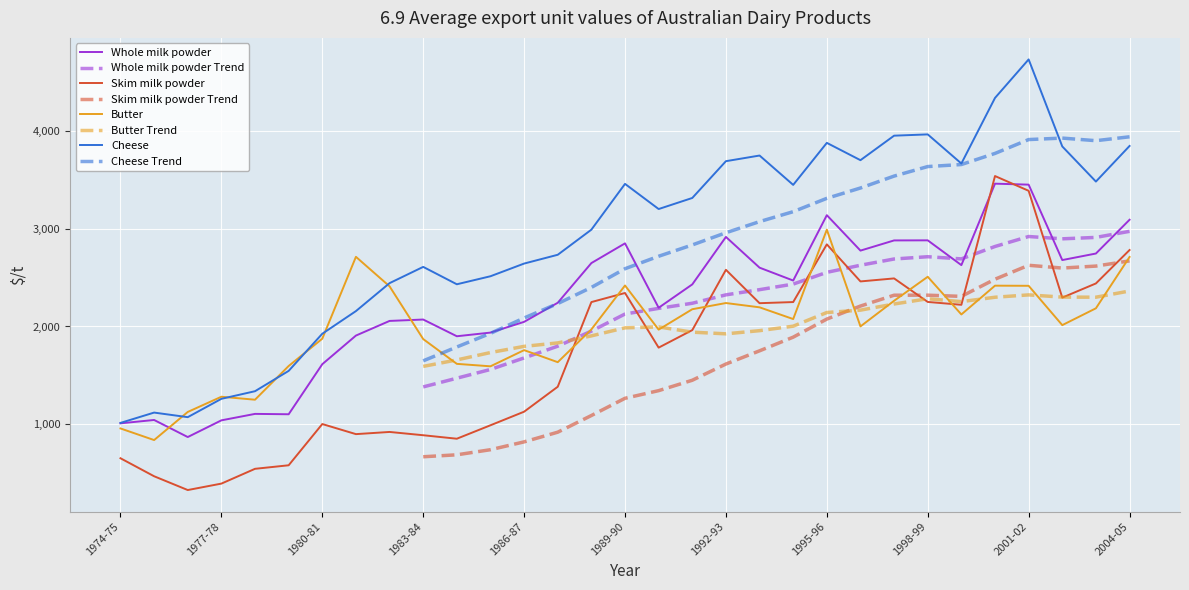

How many interior local valleys does the Cheese series have?

7